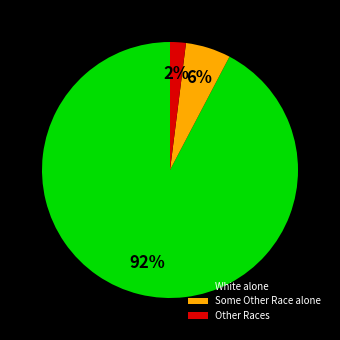

How many segments does this pie chart have?

3